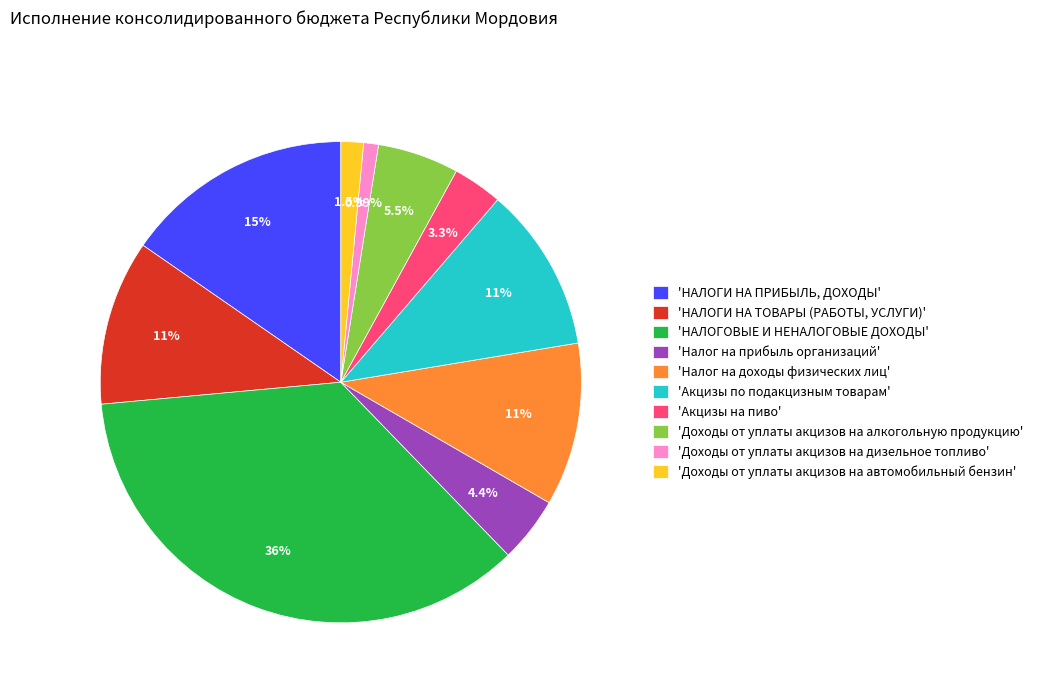

Combined, do 'Налог на доходы физических лиц' and 'НАЛОГИ НА ПРИБЫЛЬ, ДОХОДЫ' account for over 50%?

No